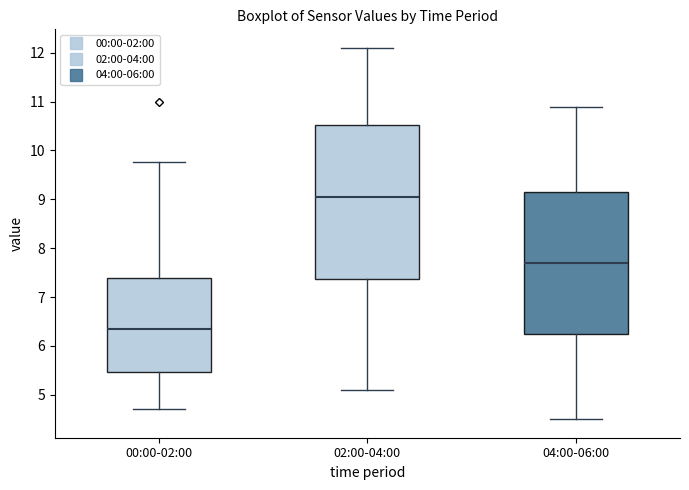

Reading left to right, read every box against the y-axis: the position of its median line, the range the box covers, and the ends of its whiskers. The values are not printed on the chart, so give them approximately, as read against the axis.

00:00-02:00: median 6.4, box 5.5 to 7.4, whiskers 4.7 to 9.8
02:00-04:00: median 9.1, box 7.4 to 10.5, whiskers 5.1 to 12.1
04:00-06:00: median 7.7, box 6.3 to 9.2, whiskers 4.5 to 10.9